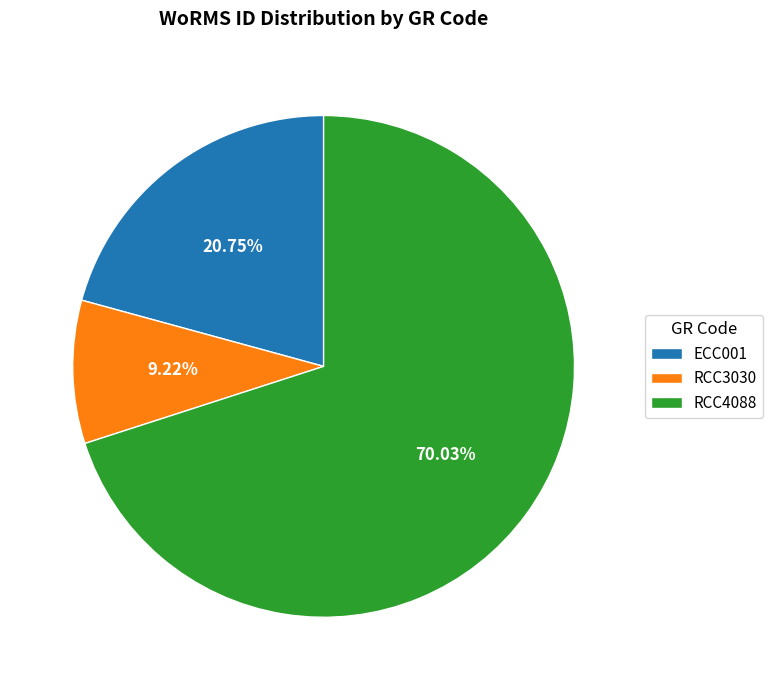

What percentage is the RCC3030 slice, to the nearest percent?

9%